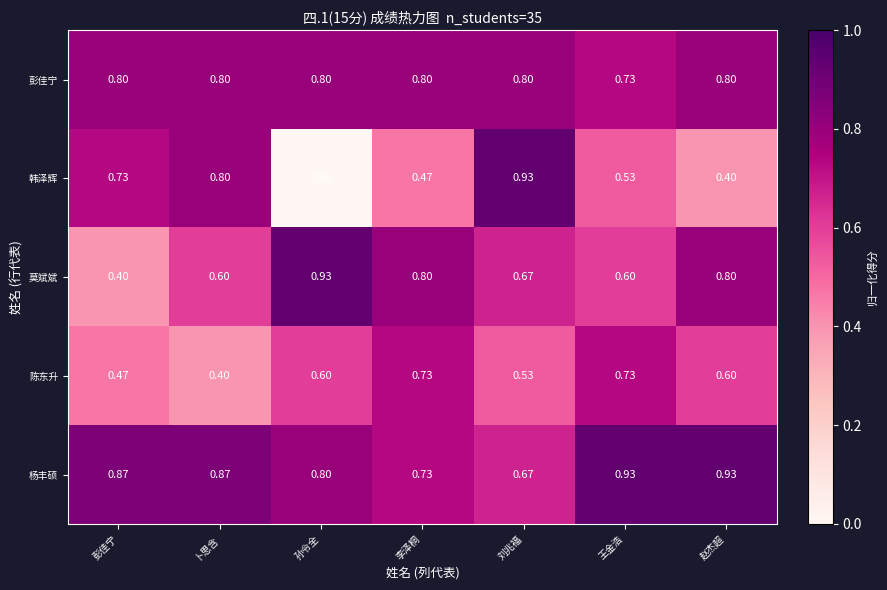

Is the value of 彭佳宁 at 卜思含 greater than the value of 莫斌斌 at 彭佳宁?

Yes